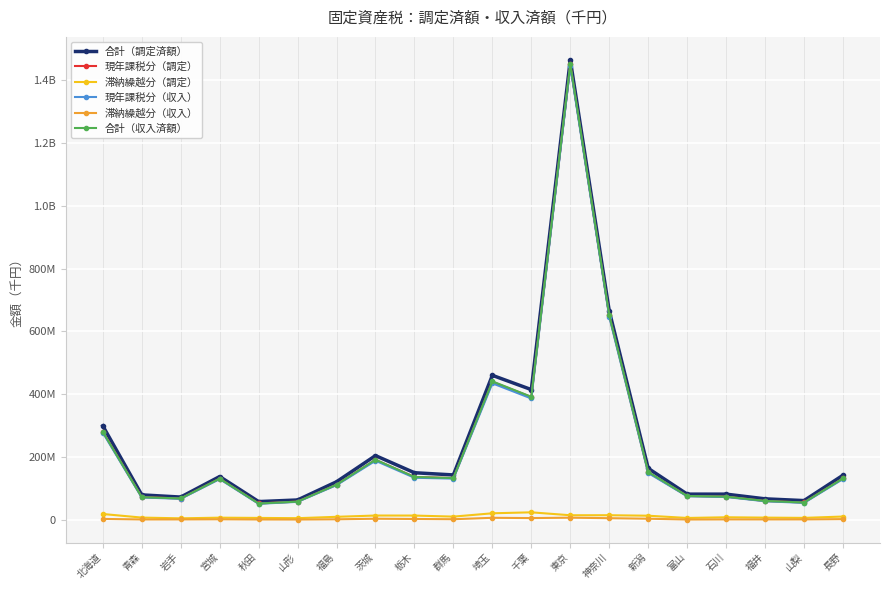

Between 福島 and 山梨, which series saw the biggest shift?

合計（調定済額）